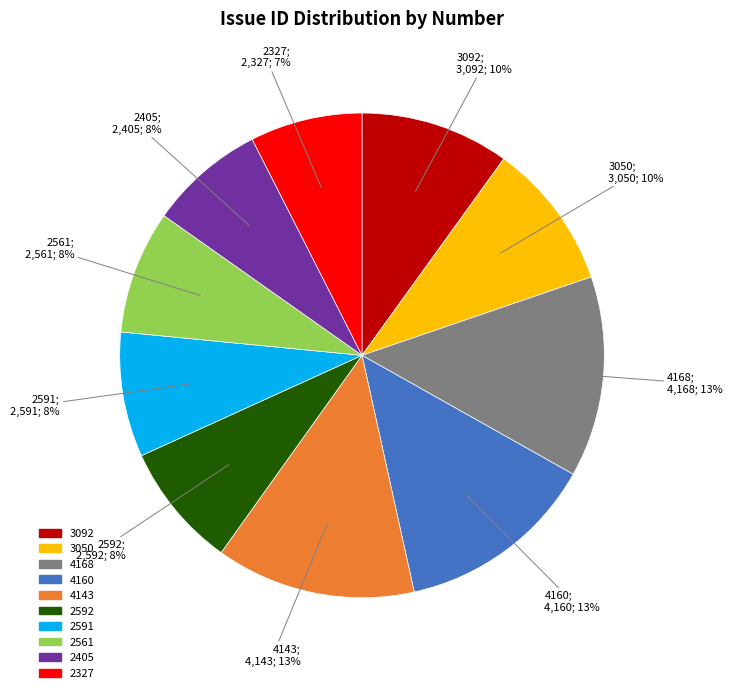

Between 4143 and 2327, which is larger?

4143